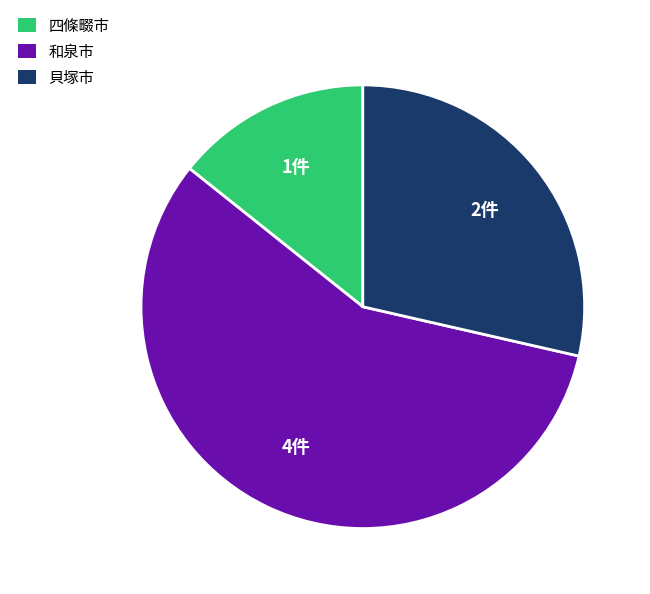

Which has a higher value, 和泉市 or 貝塚市?

和泉市